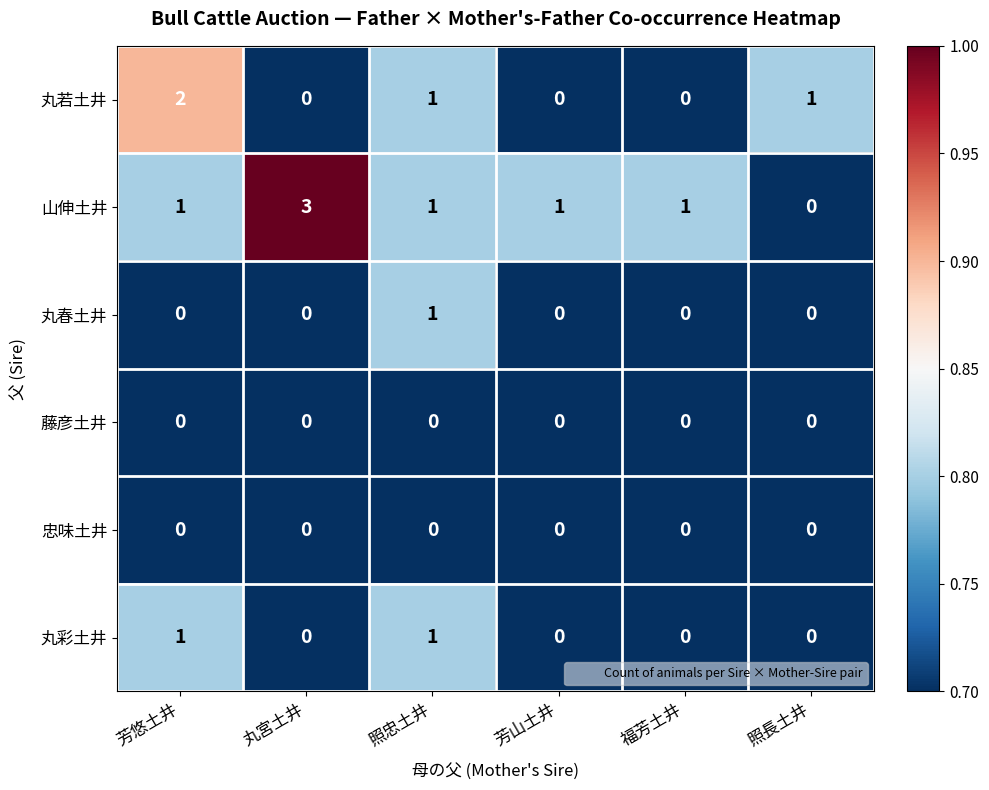

What is the sum of all 山伸土井 values?

7